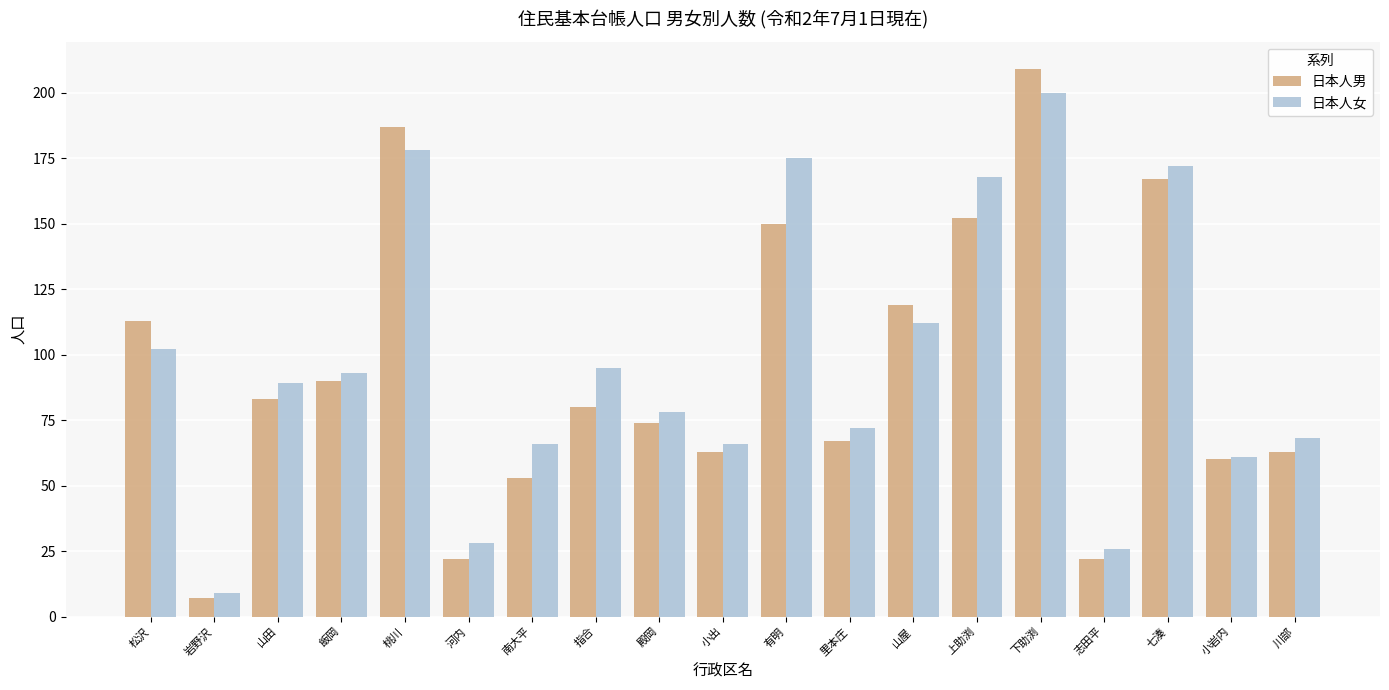

Read the 日本人女 value at 殿岡, to the nearest 50.

100